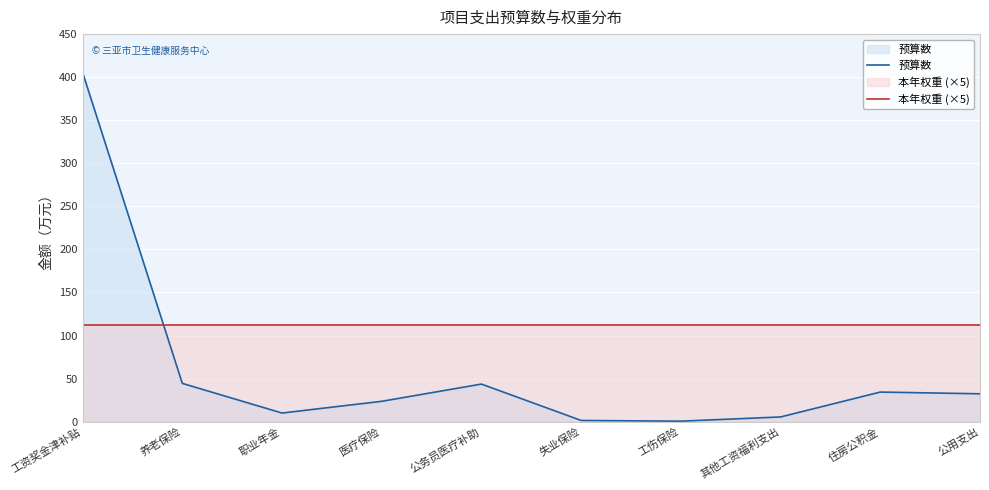

Is it true that 预算数 equals 405.5 at 工资奖金津补贴?

True